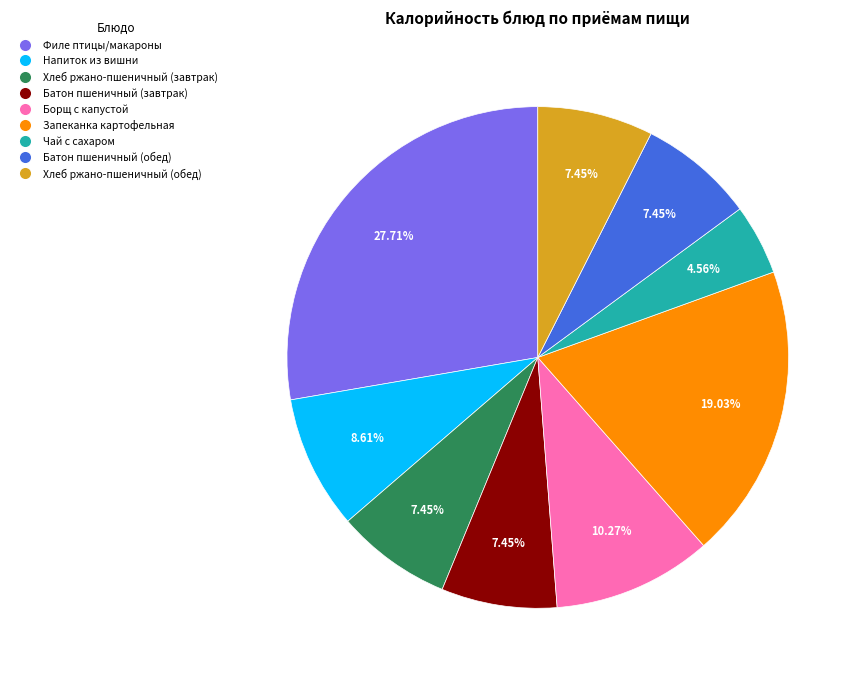

Does any single category account for the majority?

No